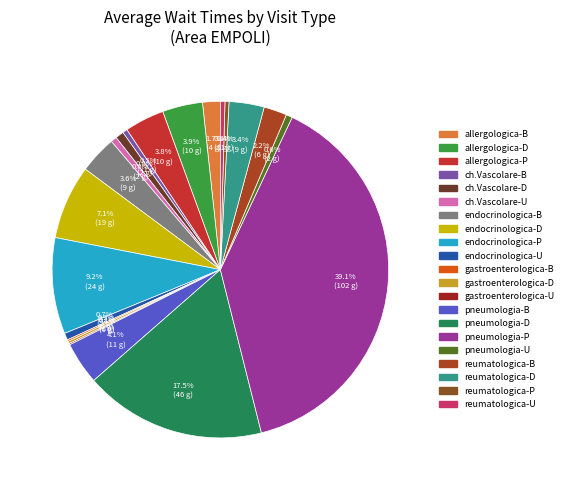

To the nearest percent, what is the average slice percentage?

5%